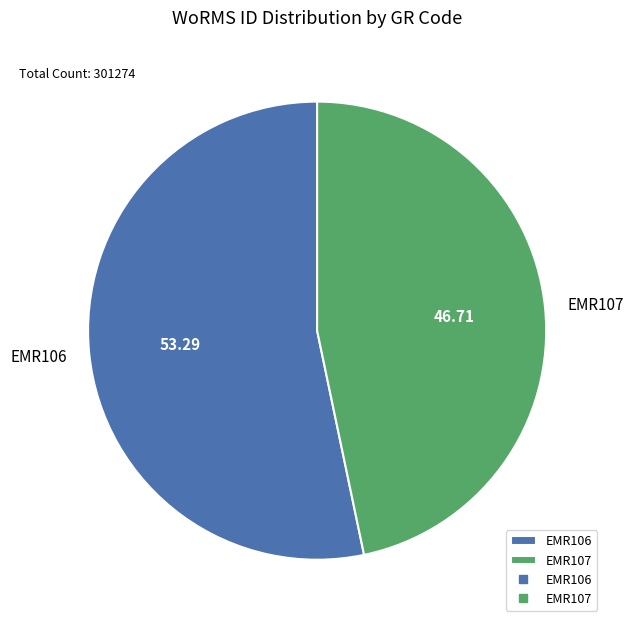

Rank the categories by value from highest to lowest.

EMR106, EMR107